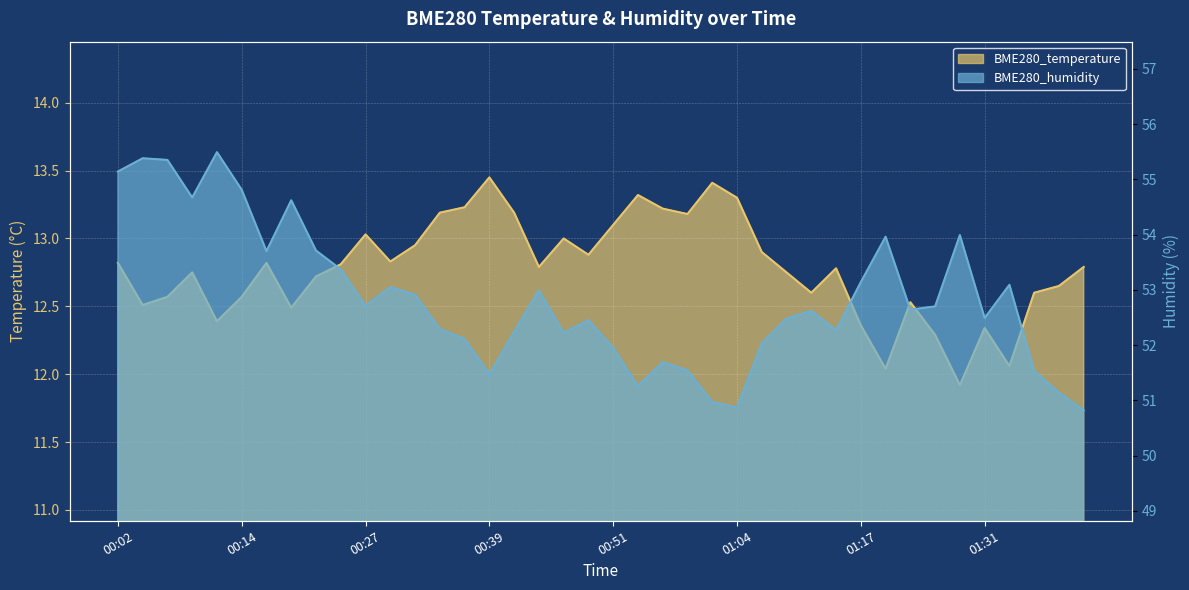

What is the difference between the highest and lowest values at 00:14?

42.2